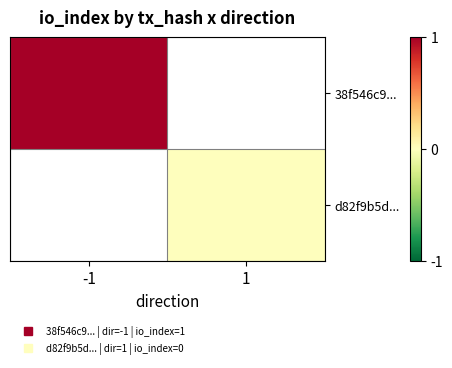

How many categories are shown in the chart?

2